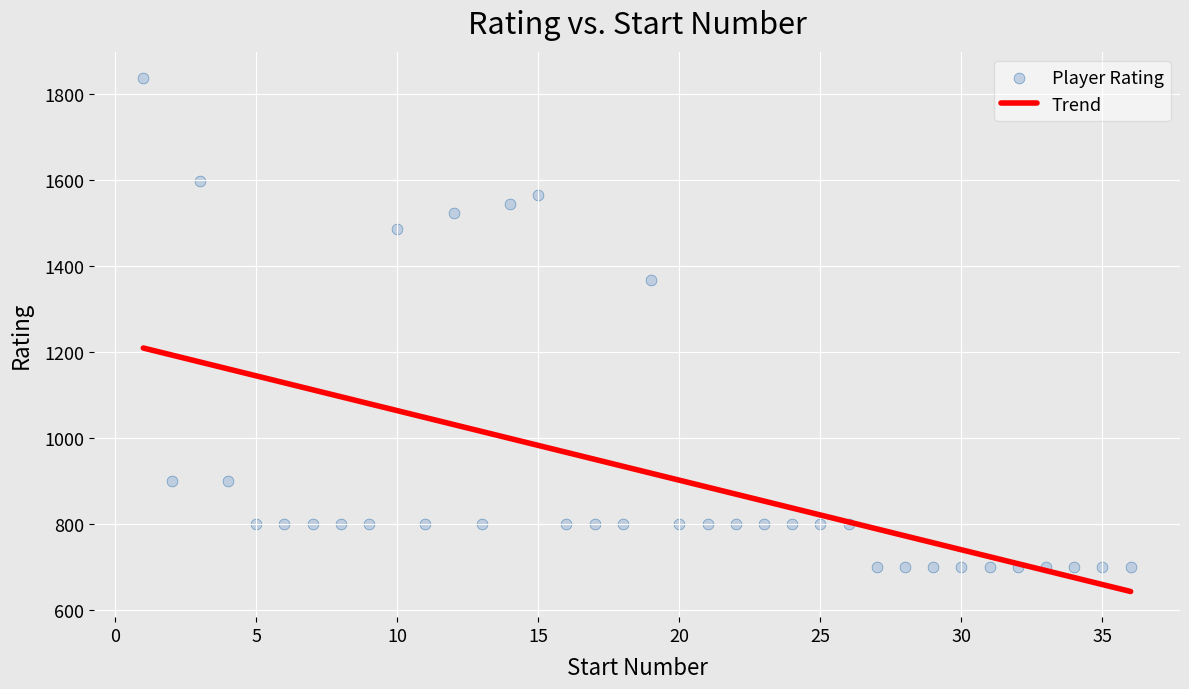

What Y value in the scatter plot is closest to 1268?

1367